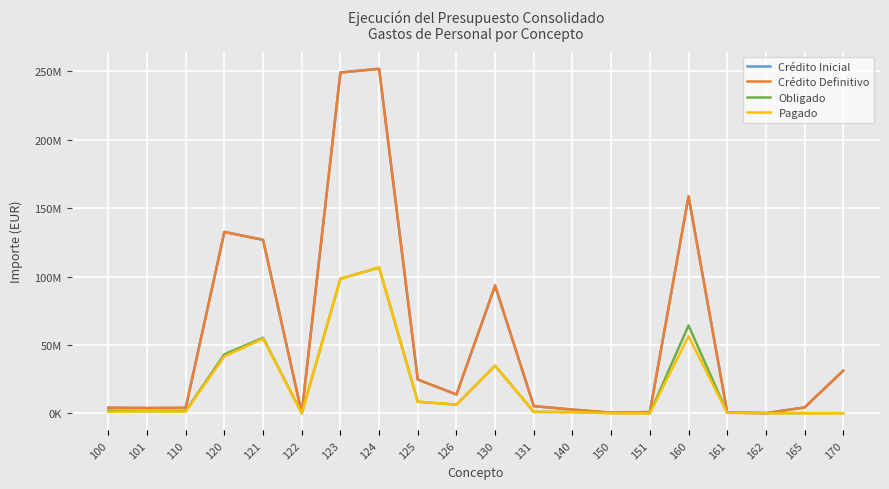

In Obligado, how many points are higher than both neighbors (excluding endpoints)?

4